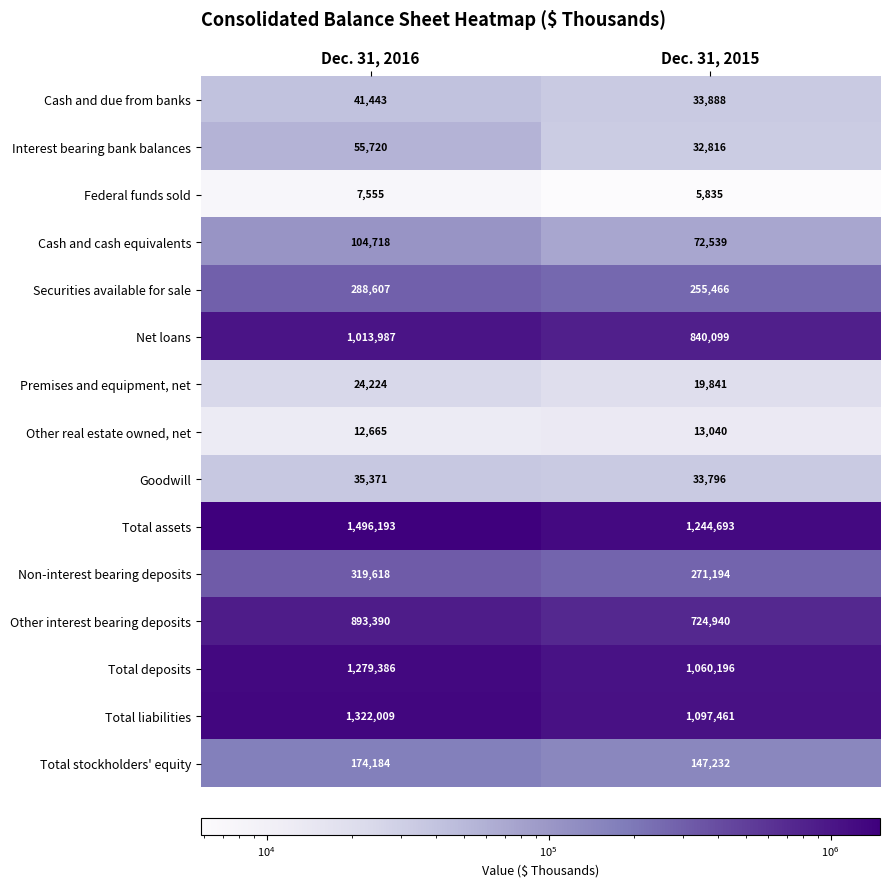

Reading left to right, extract all data points from this chart.

Cash and due from banks: Dec. 31, 2016=41443	Dec. 31, 2015=33888
Interest bearing bank balances: Dec. 31, 2016=55720	Dec. 31, 2015=32816
Federal funds sold: Dec. 31, 2016=7555	Dec. 31, 2015=5835
Cash and cash equivalents: Dec. 31, 2016=104718	Dec. 31, 2015=72539
Securities available for sale: Dec. 31, 2016=288607	Dec. 31, 2015=255466
Net loans: Dec. 31, 2016=1013987	Dec. 31, 2015=840099
Premises and equipment, net: Dec. 31, 2016=24224	Dec. 31, 2015=19841
Other real estate owned, net: Dec. 31, 2016=12665	Dec. 31, 2015=13040
Goodwill: Dec. 31, 2016=35371	Dec. 31, 2015=33796
Total assets: Dec. 31, 2016=1496193	Dec. 31, 2015=1244693
Non-interest bearing deposits: Dec. 31, 2016=319618	Dec. 31, 2015=271194
Other interest bearing deposits: Dec. 31, 2016=893390	Dec. 31, 2015=724940
Total deposits: Dec. 31, 2016=1279386	Dec. 31, 2015=1060196
Total liabilities: Dec. 31, 2016=1322009	Dec. 31, 2015=1097461
Total stockholders' equity: Dec. 31, 2016=174184	Dec. 31, 2015=147232